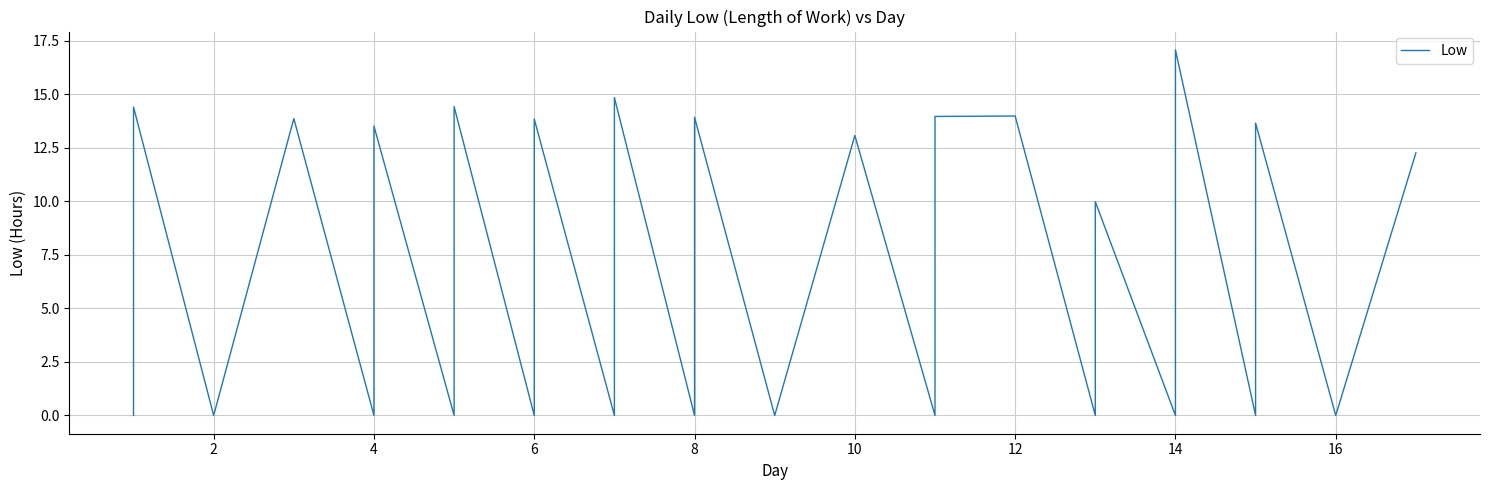

How many values are above zero?

14